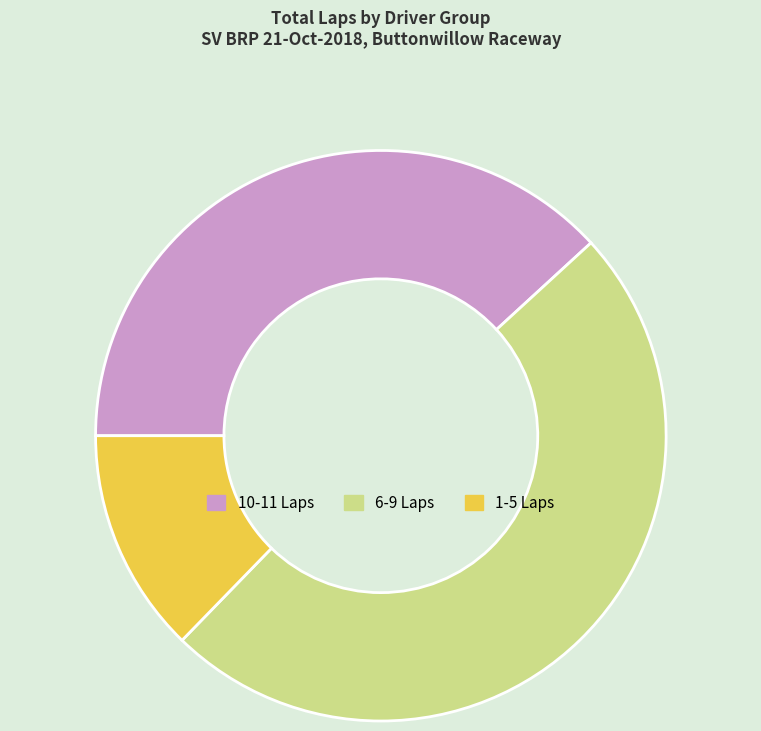

Approximately how many times larger is the value at 6-9 Laps compared to 1-5 Laps?

3.9